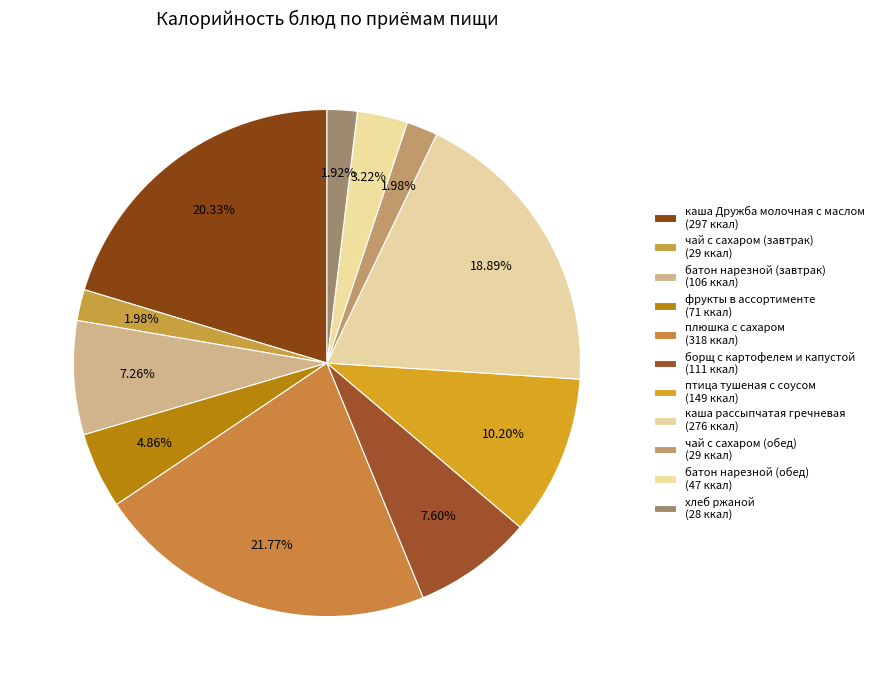

Rank the categories by value from lowest to highest.

хлеб ржаной, чай с сахаром (завтрак), чай с сахаром (обед), батон нарезной (обед), фрукты в ассортименте, батон нарезной (завтрак), борщ с картофелем и капустой, птица тушеная с соусом, каша рассыпчатая гречневая, каша Дружба молочная с маслом, плюшка с сахаром